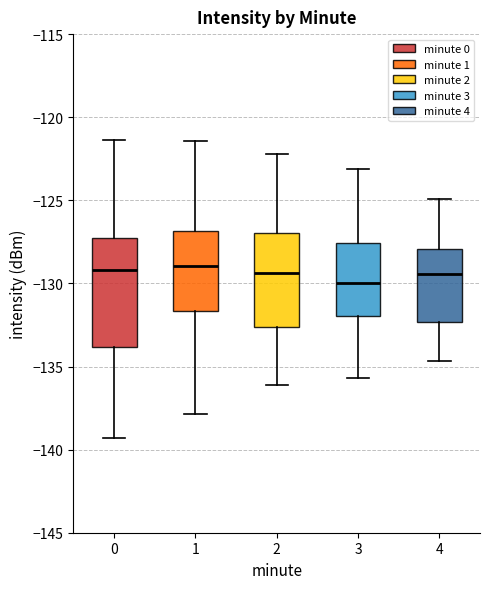

Where does the lower whisker of the box at x = 4 end on the y-axis? The values are not printed on the chart, so give them approximately, as read against the axis.

-134.5